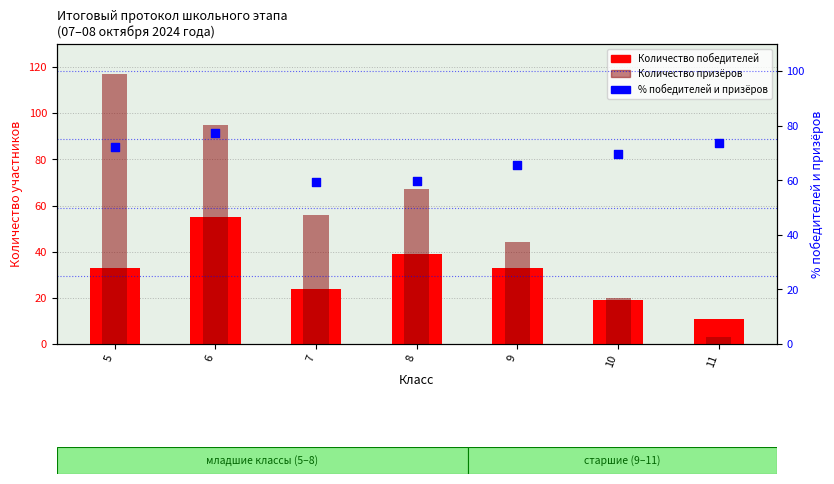

At how many categories does at least one series exceed 54?

7